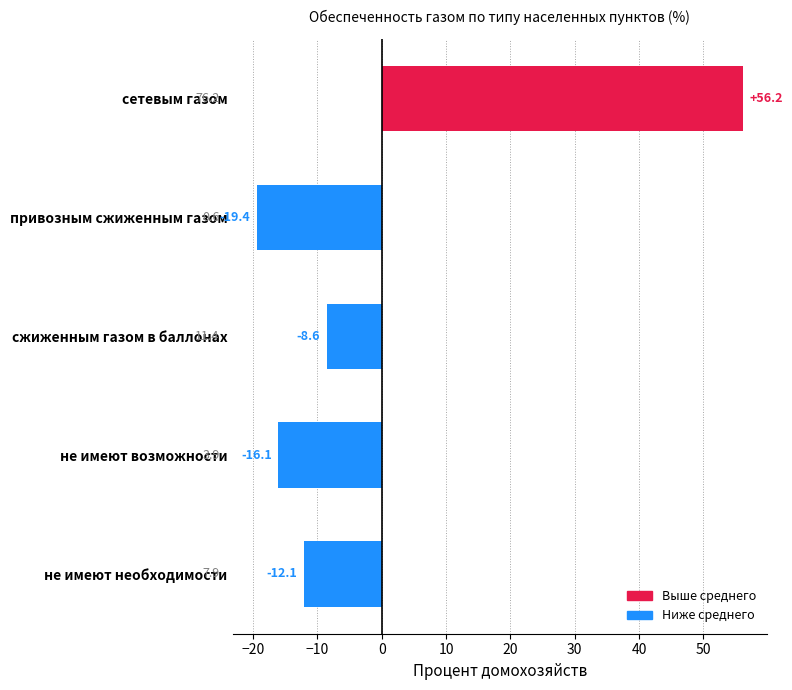

What is the difference between the maximum and minimum values?

75.6